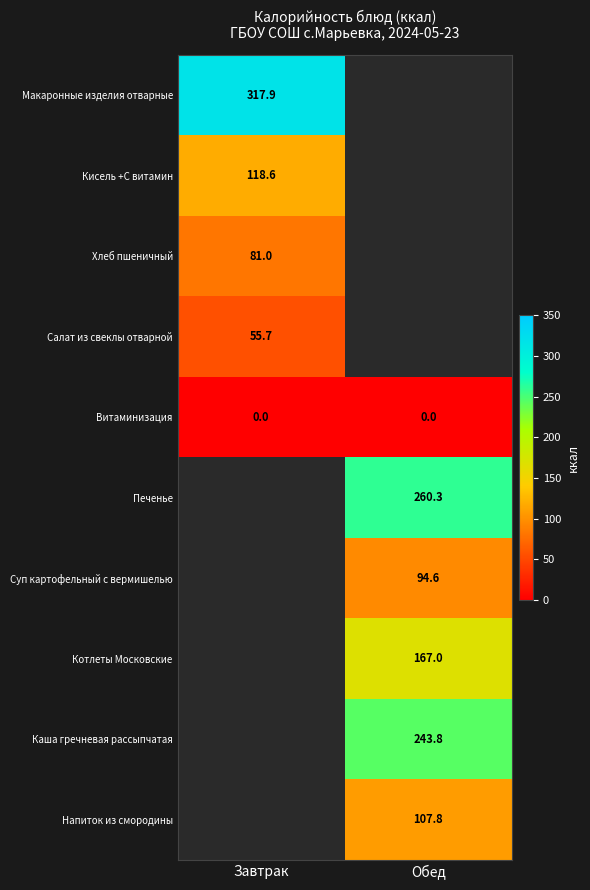

Is the value of Печенье at Обед greater than the value of Витаминизация at Обед?

Yes